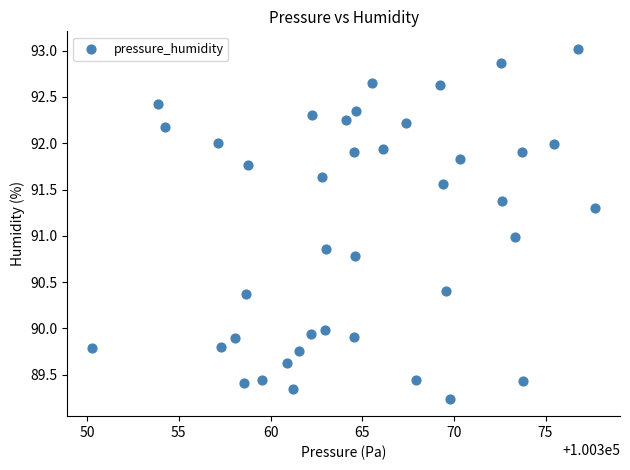

What is the range of X values (max minus min)?

27.4